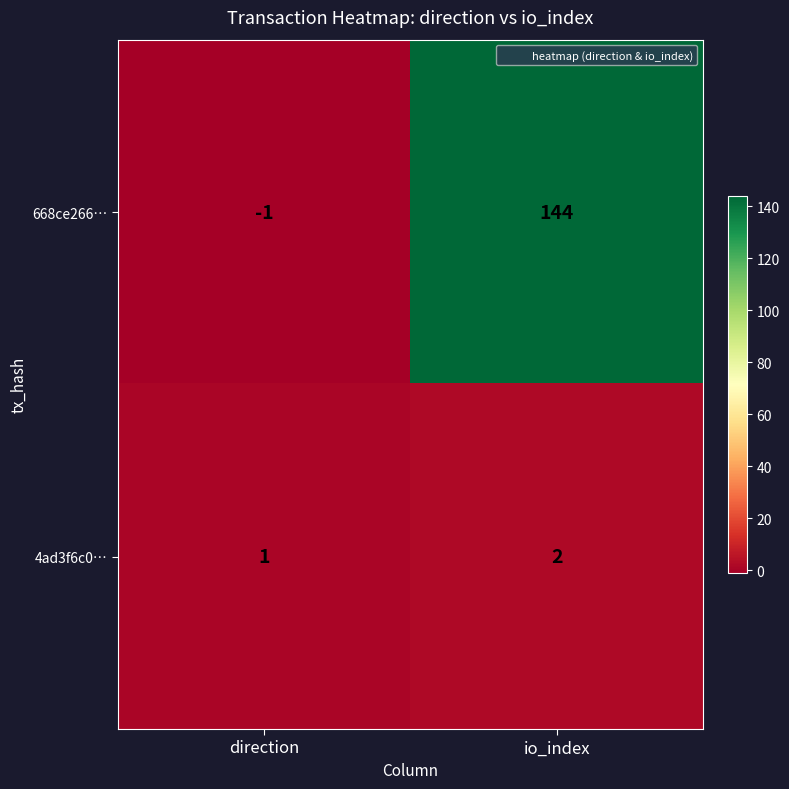

True or false: 668ce266… has a value of -1 at direction.

True